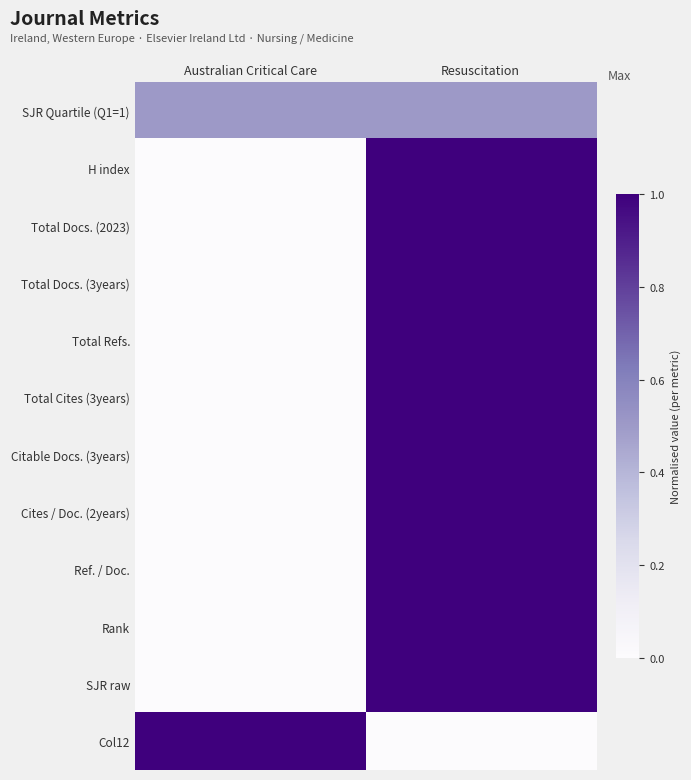

Reading right to left, list all the values displayed in this chart.

SJR Quartile (Q1=1): Resuscitation=0.5	Australian Critical Care=0.5
H index: Resuscitation=1.0	Australian Critical Care=0.0
Total Docs. (2023): Resuscitation=1.0	Australian Critical Care=0.0
Total Docs. (3years): Resuscitation=1.0	Australian Critical Care=0.0
Total Refs.: Resuscitation=1.0	Australian Critical Care=0.0
Total Cites (3years): Resuscitation=1.0	Australian Critical Care=0.0
Citable Docs. (3years): Resuscitation=1.0	Australian Critical Care=0.0
Cites / Doc. (2years): Resuscitation=1.0	Australian Critical Care=0.0
Ref. / Doc.: Resuscitation=1.0	Australian Critical Care=0.0
Rank: Resuscitation=1.0	Australian Critical Care=0.0
SJR raw: Resuscitation=1.0	Australian Critical Care=0.0
Col12: Resuscitation=0.0	Australian Critical Care=1.0